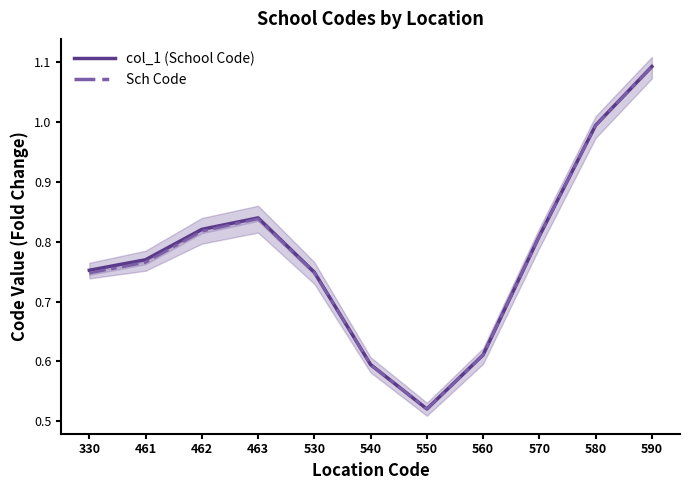

How many lines are shown in the chart?

2